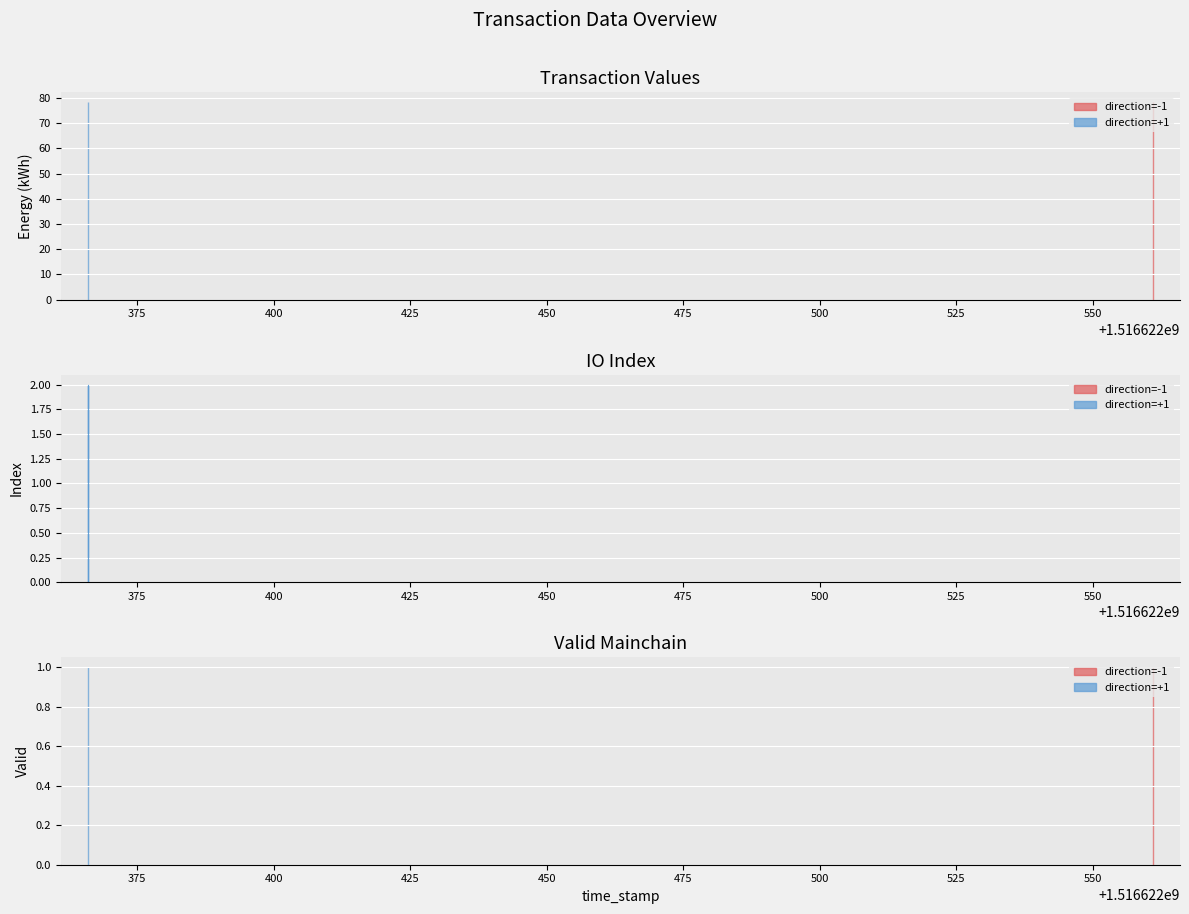

List the series in order of their peak value, highest first.

value, io_index, valid_mainchain